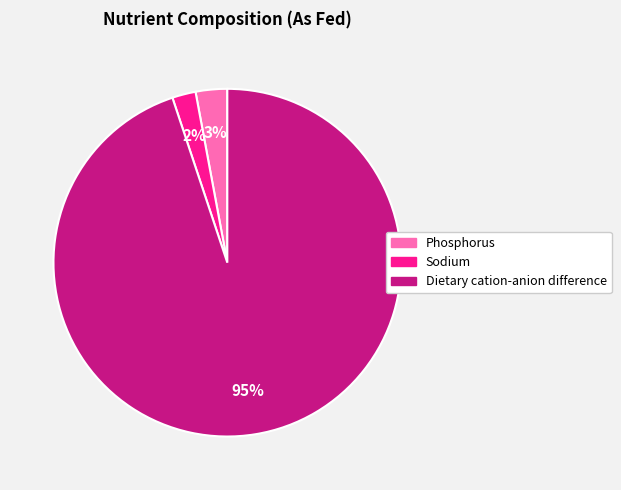

How many slices are in this pie chart?

3